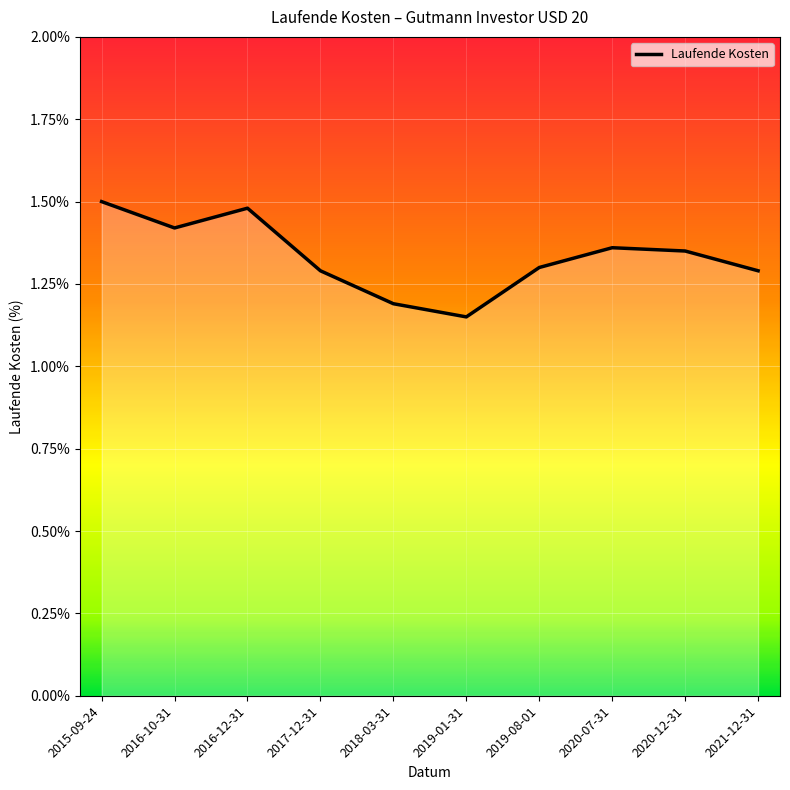

True or false: the data shows 0.3 at 2015-09-24.

False